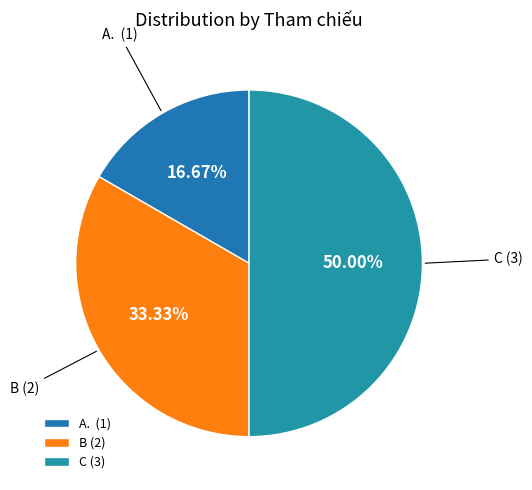

Does B account for over 50% of the chart?

No